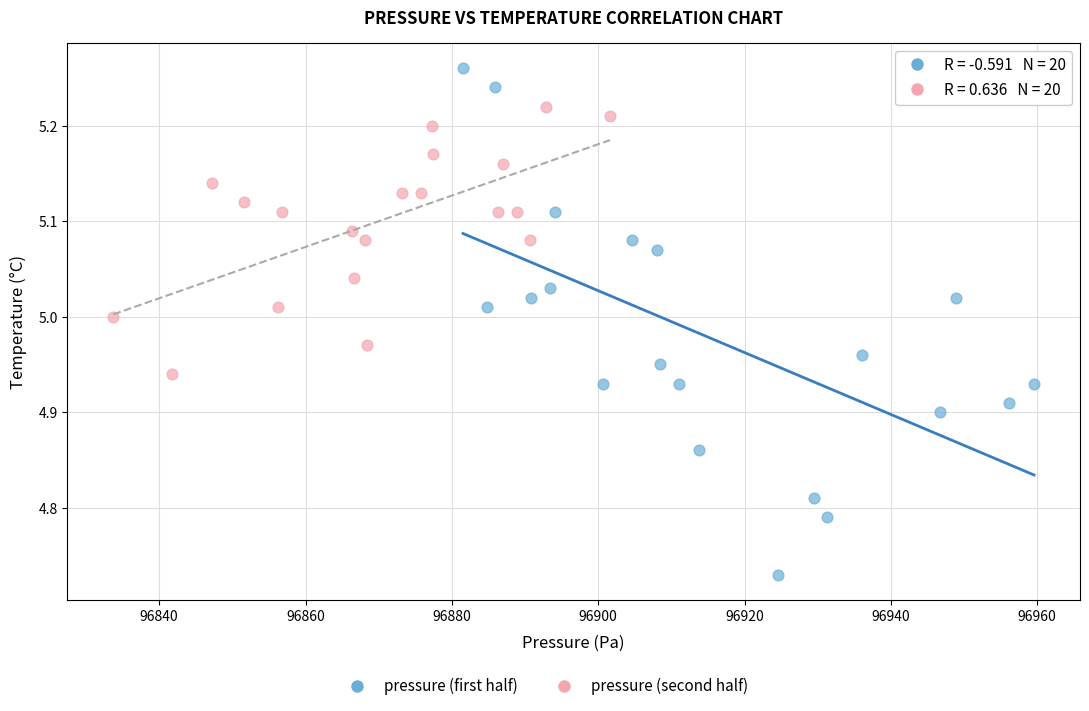

Which series reaches the minimum Y coordinate?

pressure (first half)